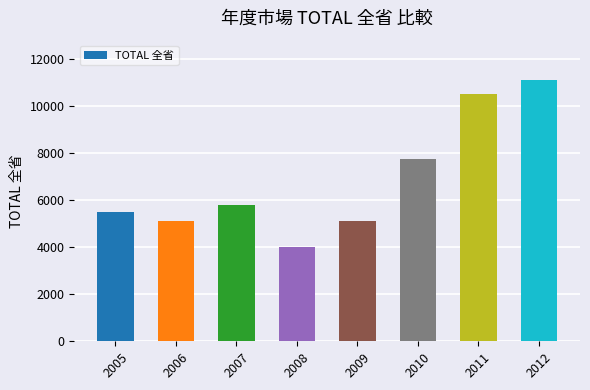

What is the smallest value displayed?

3996